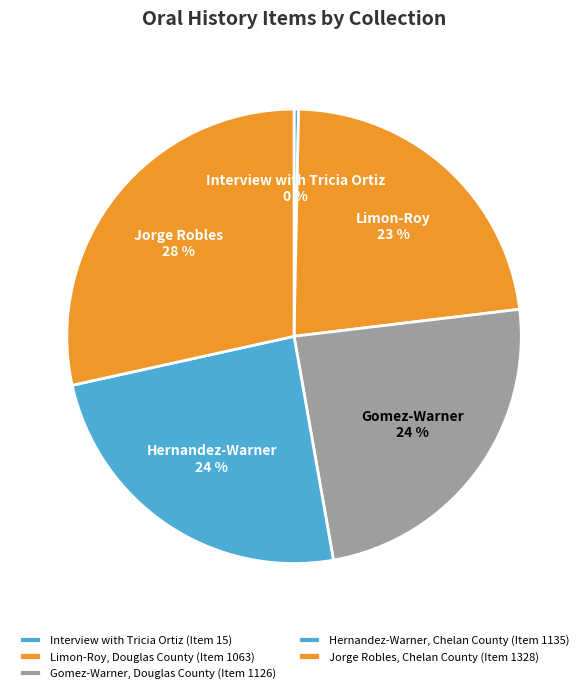

To the nearest percent, what portion does Hernandez-Warner, Chelan County represent?

24%